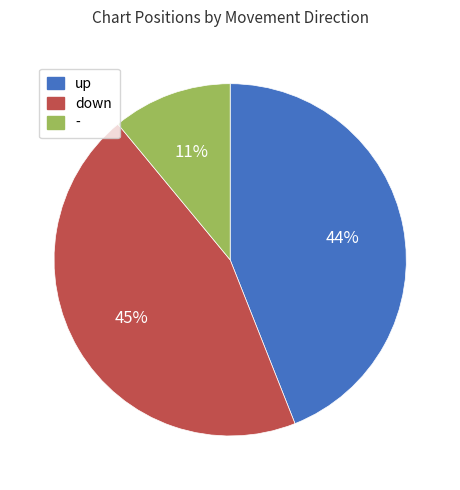

How many slices are in this pie chart?

3